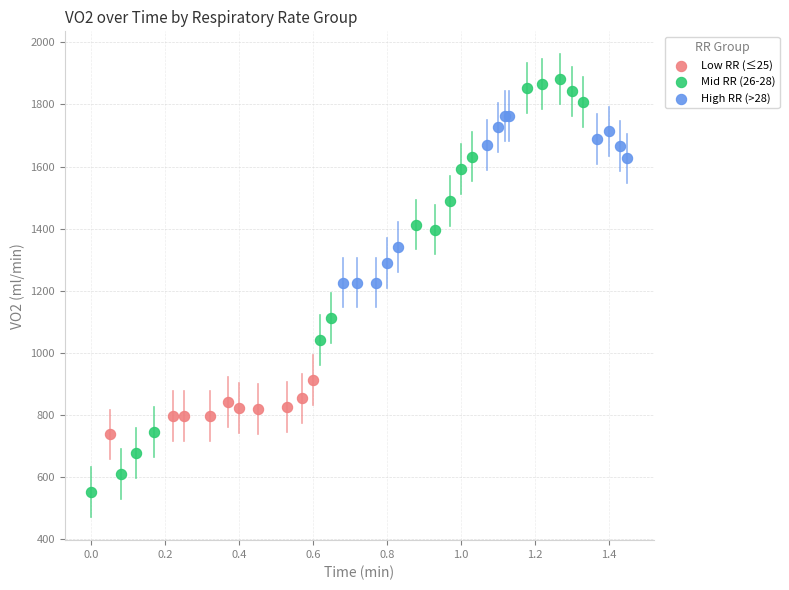

Which series has the widest spread of Y values?

Mid RR (26-28)